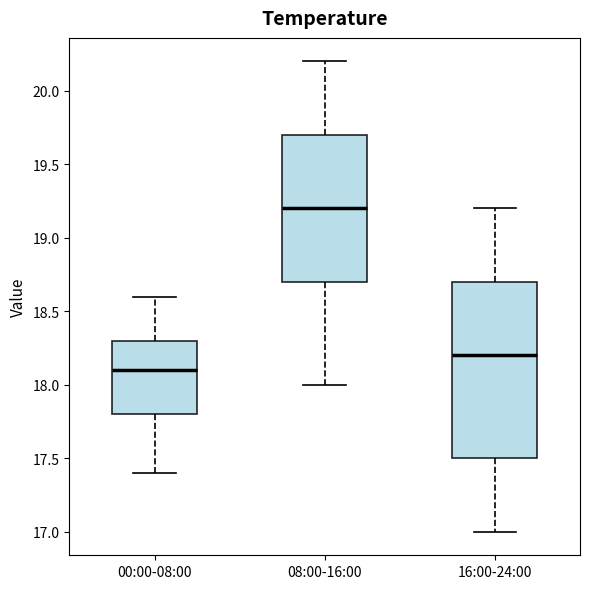

Comparing the boxes themselves (not the whiskers), which one is the tallest?

16:00-24:00